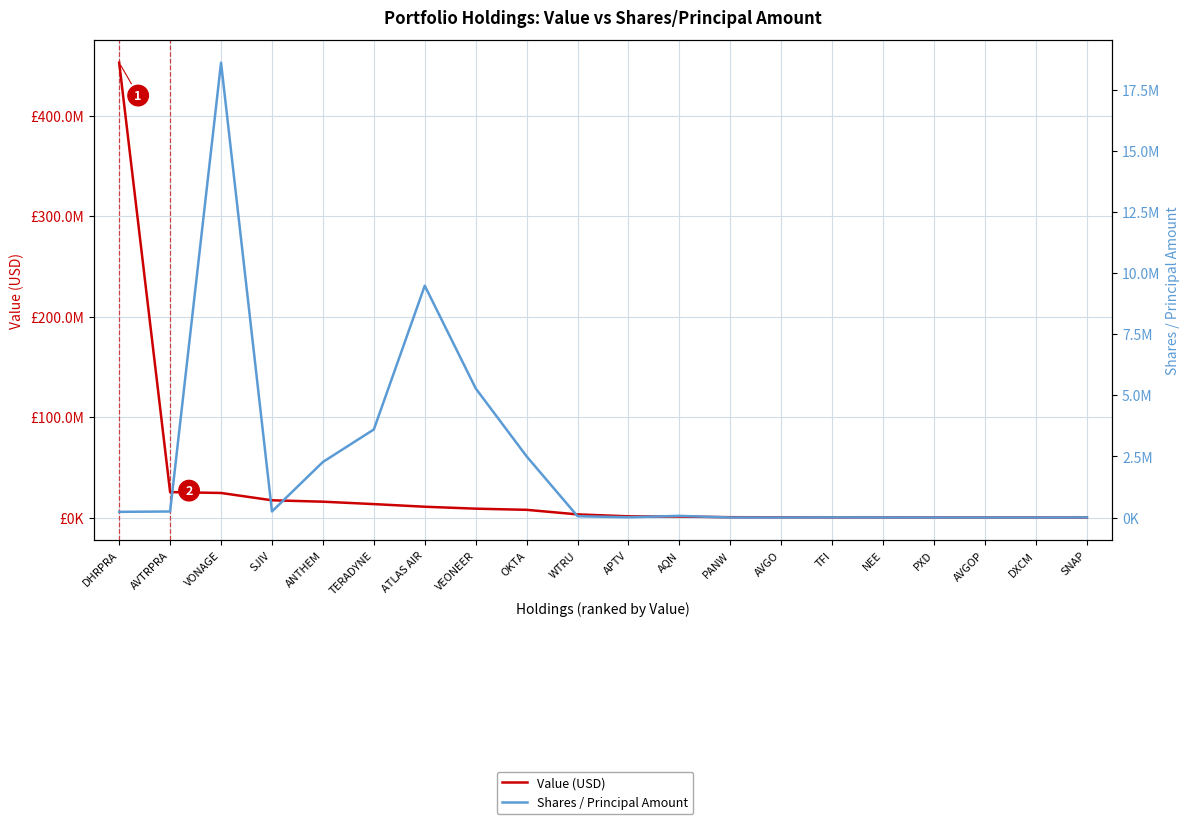

What is the label of the 19th point from the left?

DXCM